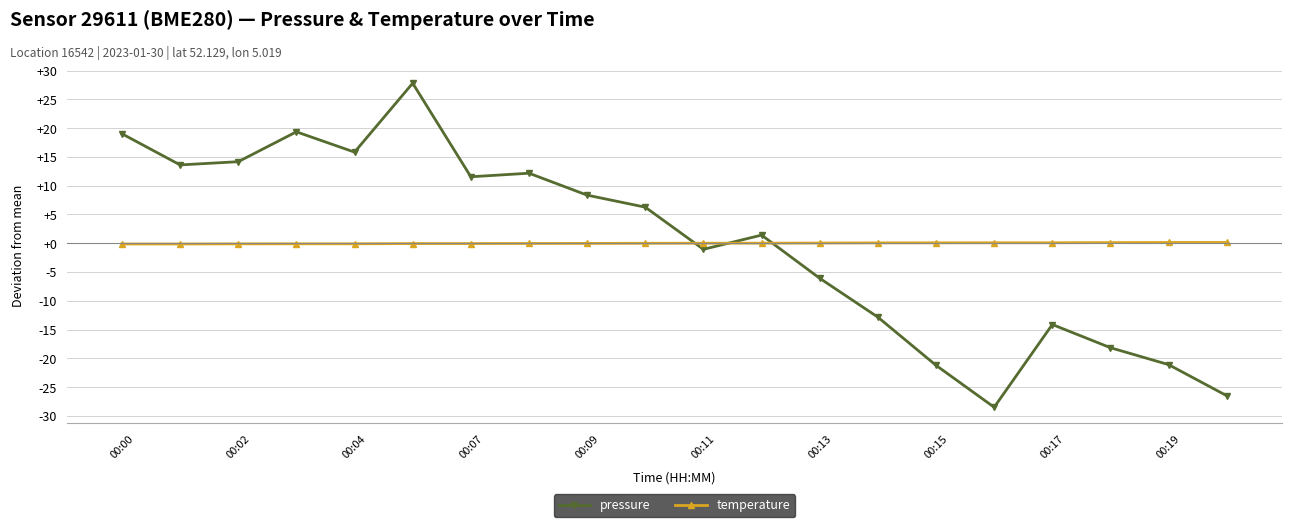

What is the minimum value shown in the chart?

-28.5